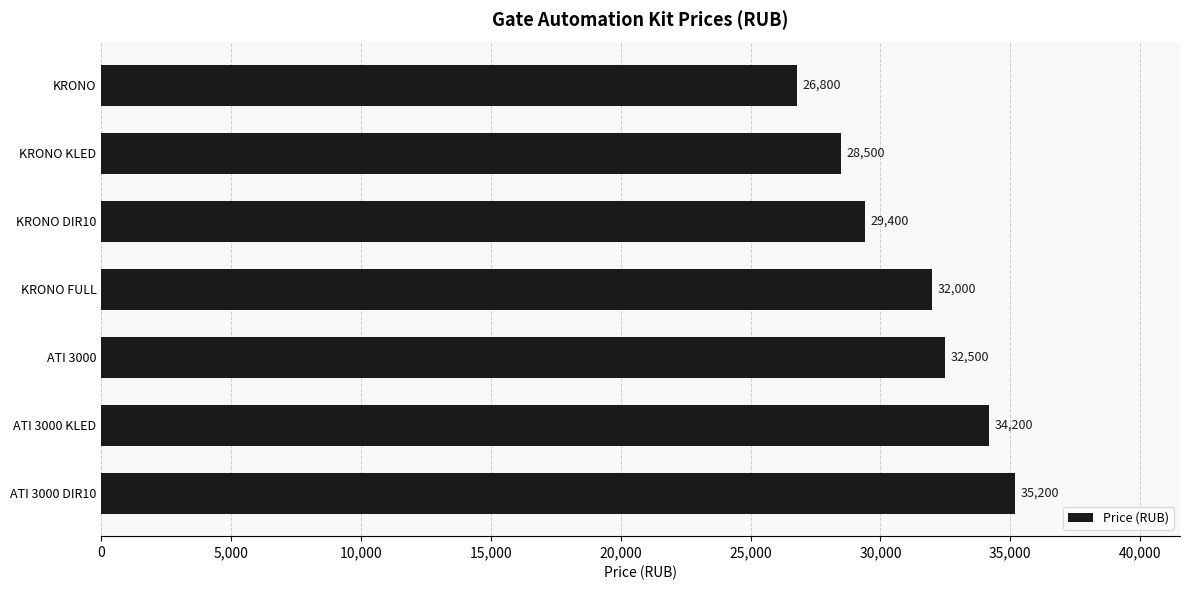

What is the minimum value shown in the chart?

26800